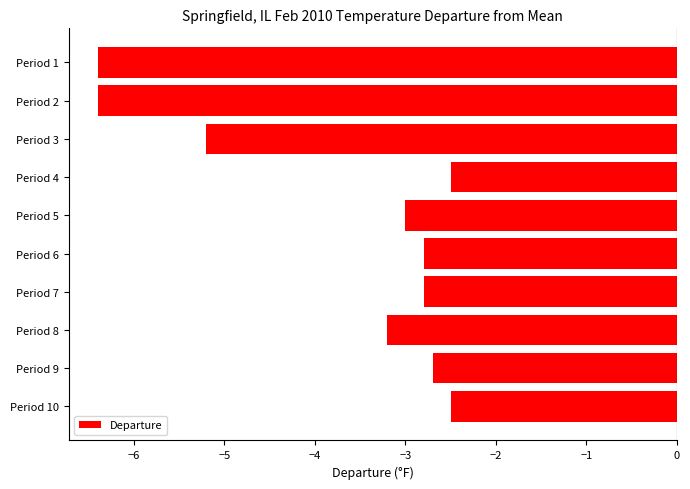

True or false: the data shows -2.8 at Period 6.

True